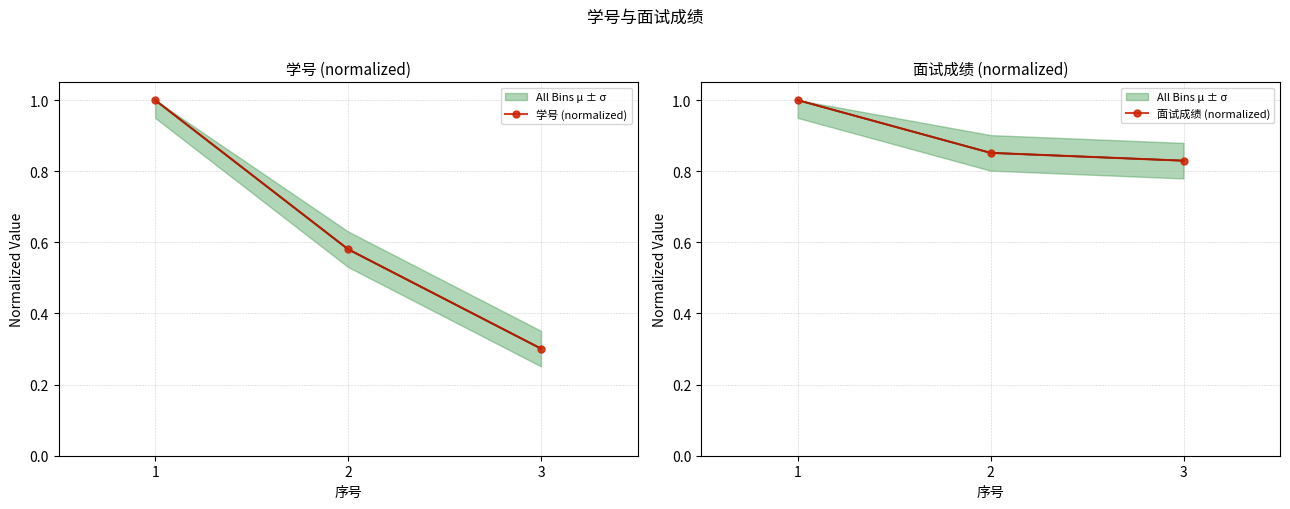

What is the sum of all 学号 (normalized) values?

1.9